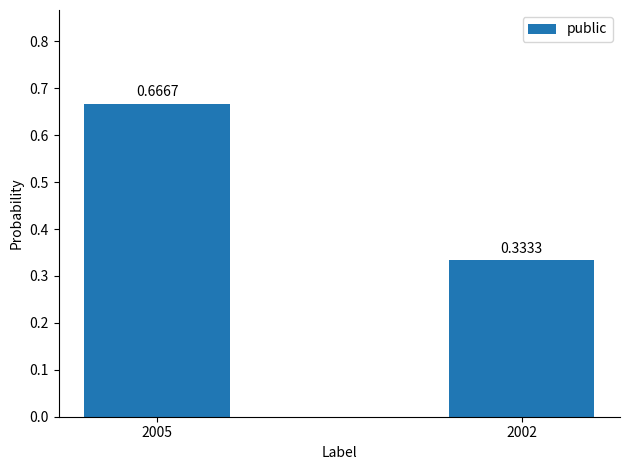

At which category does the chart reach its peak across all series?

2005